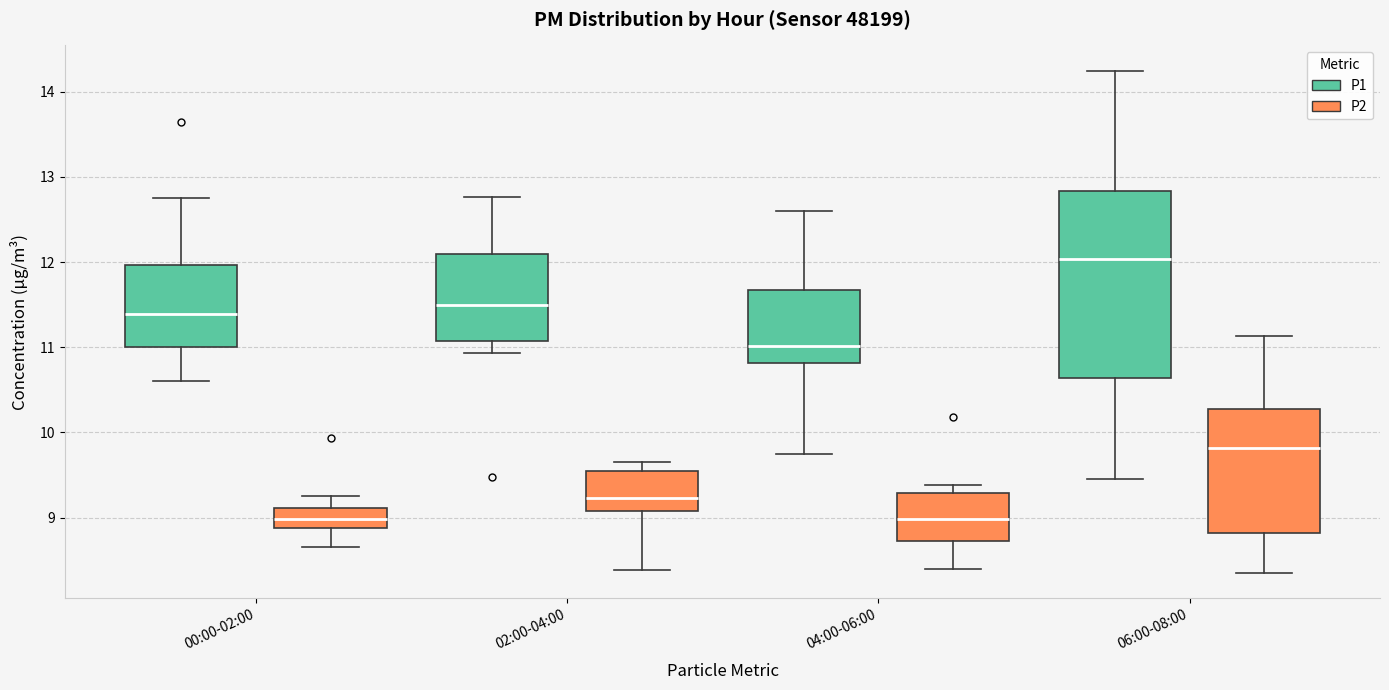

Where is the lower edge of the box for 06:00-08:00 (P1) on the y-axis? The values are not printed on the chart, so give them approximately, as read against the axis.

10.6